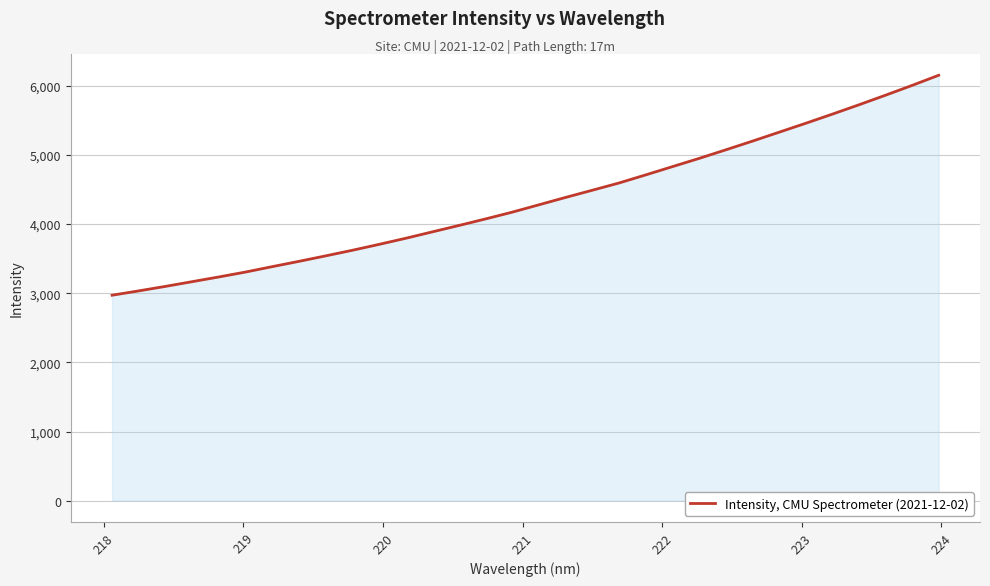

What is the difference between the maximum and minimum values?

3180.8